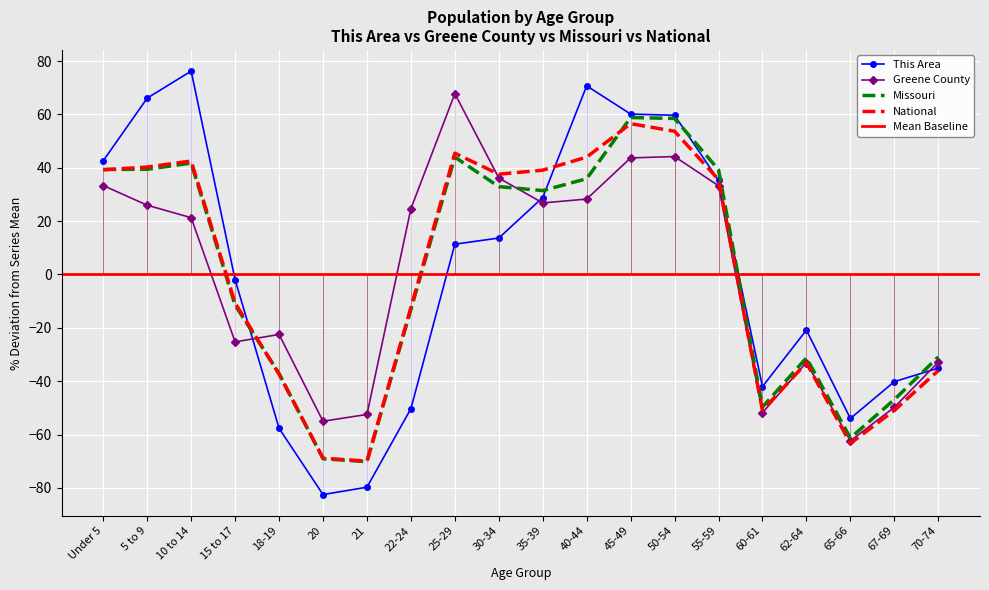

How many distinct data groups are displayed?

4